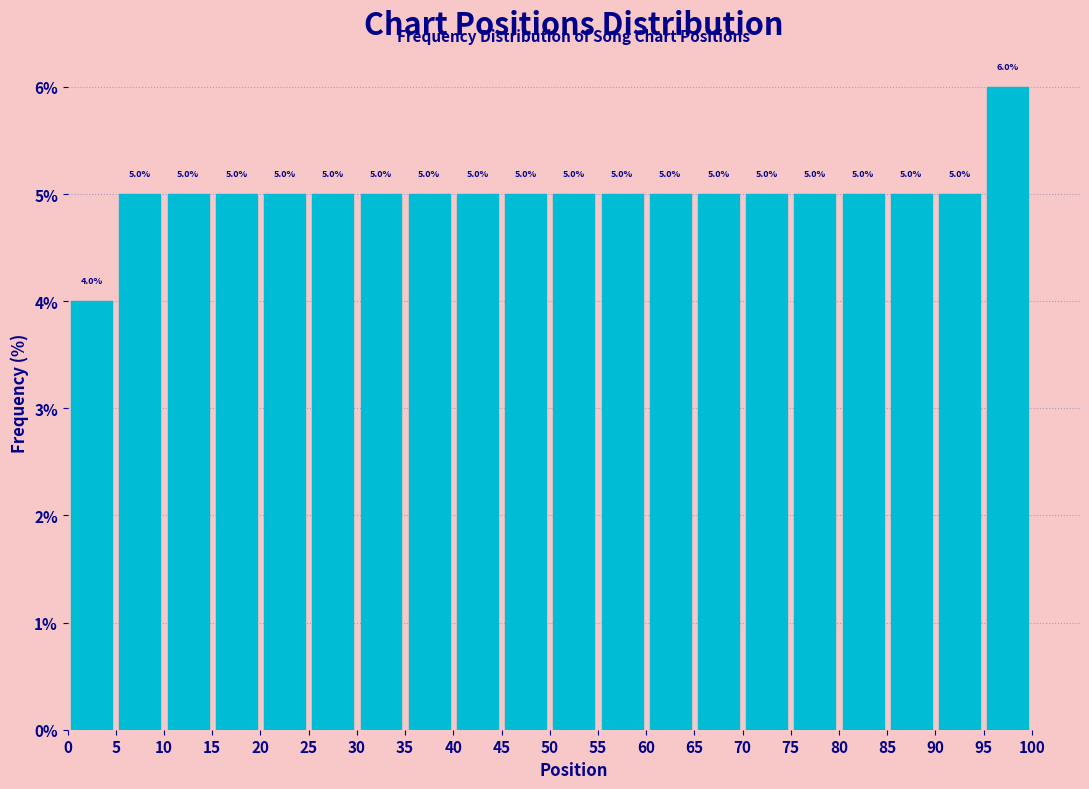

What is the height of the bar covering 30 to 35 on the x-axis?

5.0